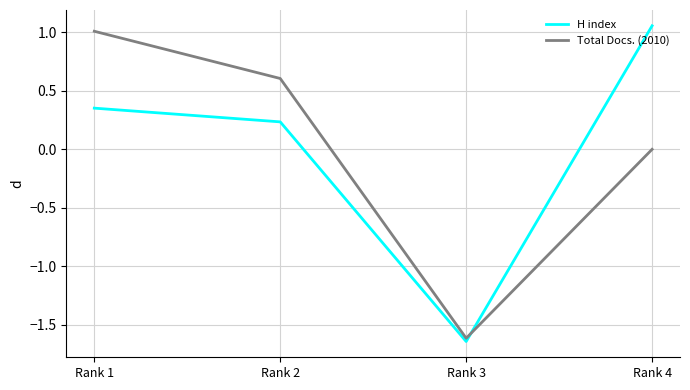

How many times do H index and Total Docs. (2010) cross each other?

1